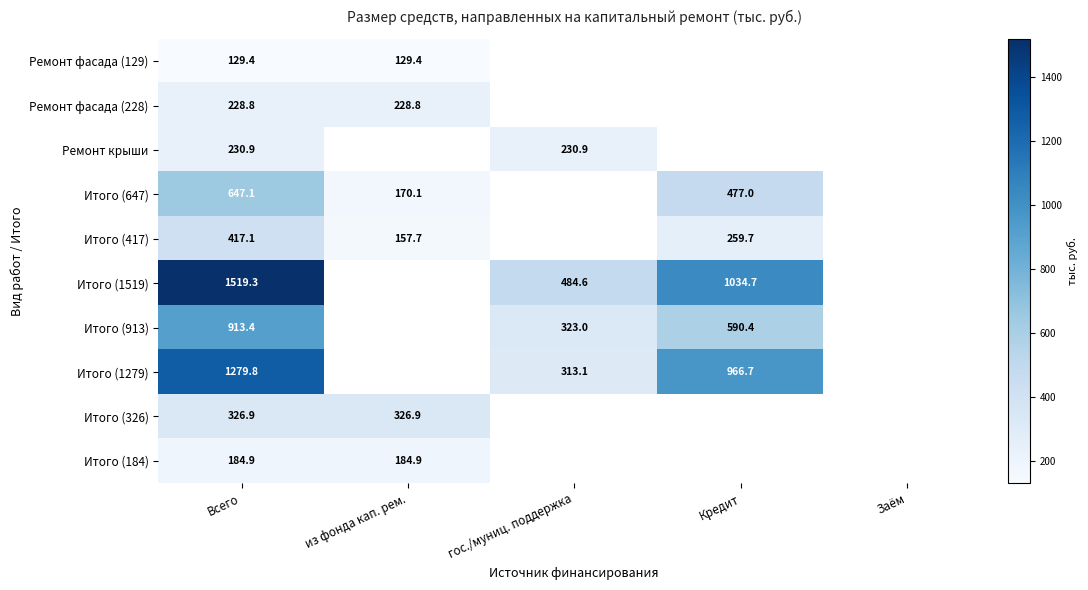

At which label does Ремонт фасада (129) reach its minimum?

Всего